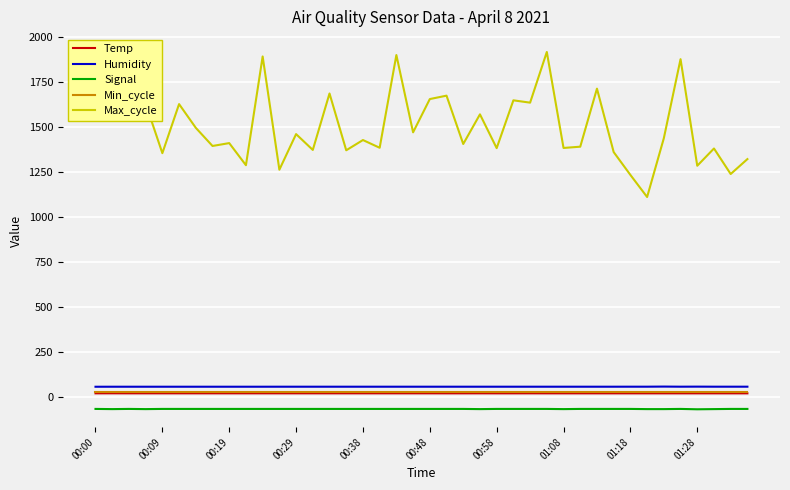

What is the smallest value displayed?

-69.0